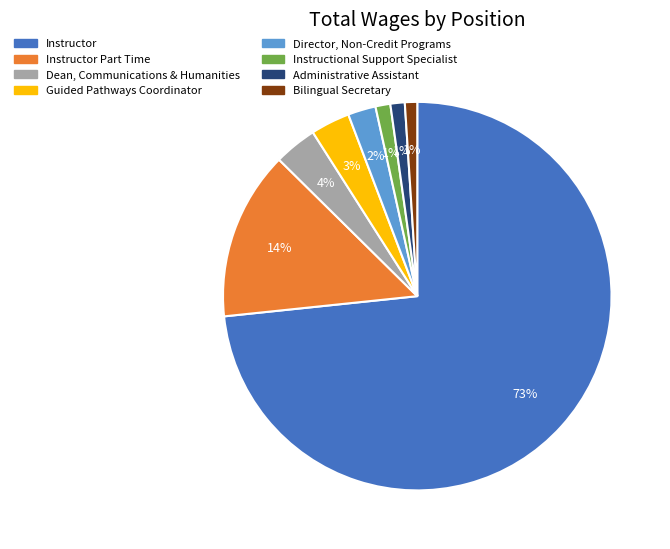

Which has a higher value, Bilingual Secretary or Dean, Communications & Humanities?

Dean, Communications & Humanities